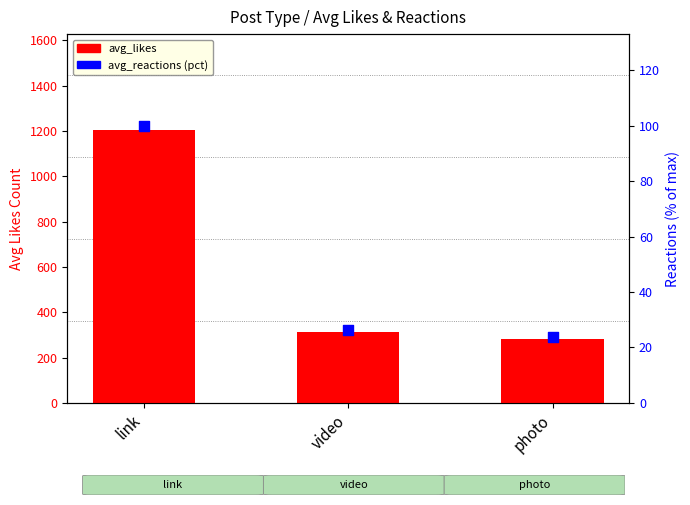

Which series has the largest Y range (max minus min)?

avg_likes